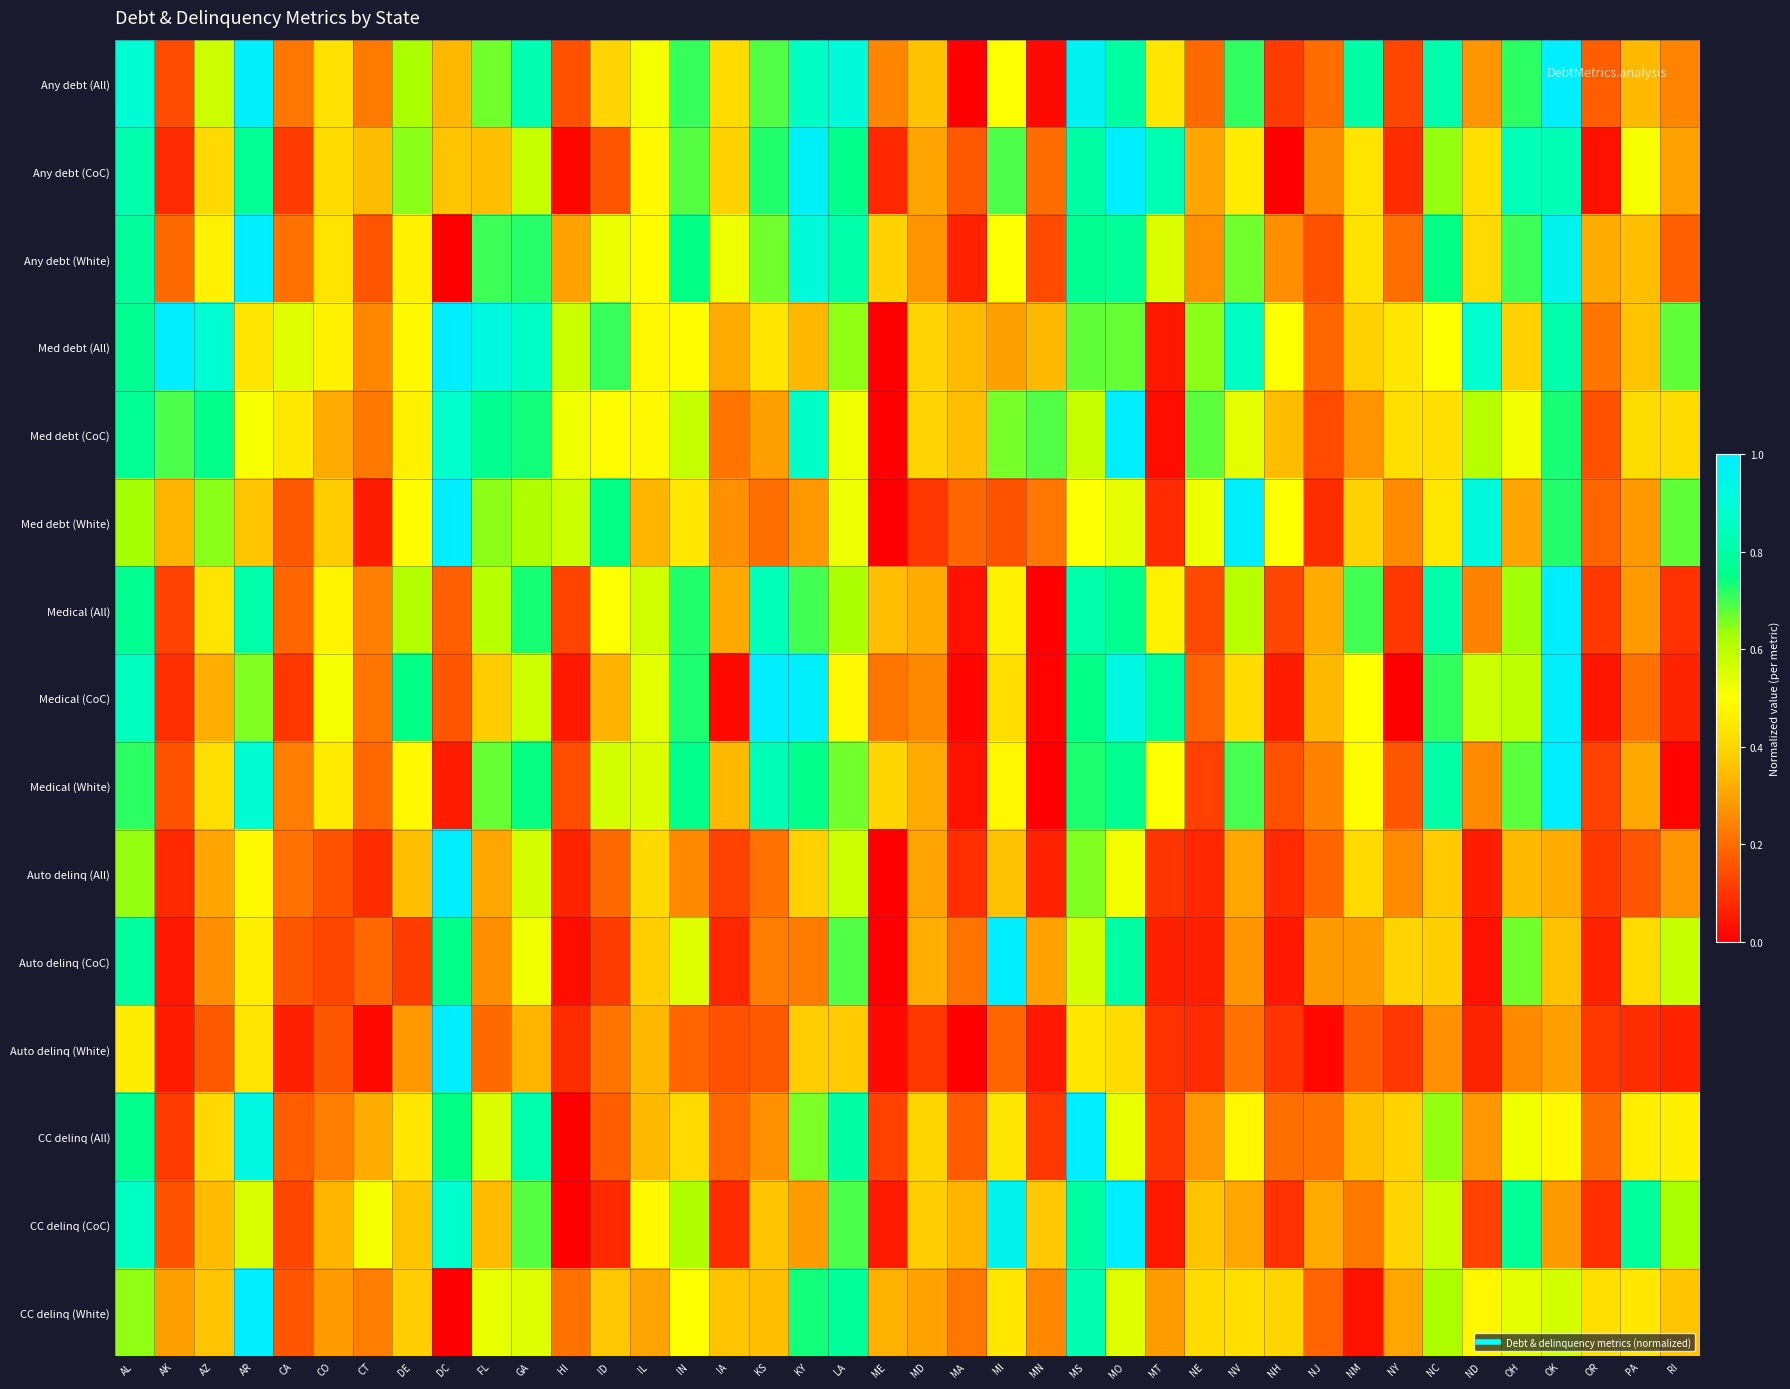

Reading left to right, what are all the values shown in this chart?

Any debt (All): AL=0.9	AK=0.1	AZ=0.6	AR=1.0	CA=0.2	CO=0.4	CT=0.2	DE=0.6	DC=0.3	FL=0.7	GA=0.8	HI=0.1	ID=0.4	IL=0.5	IN=0.7	IA=0.4	KS=0.7	KY=0.9	LA=0.9	ME=0.2	MD=0.4	MA=0.0	MI=0.5	MN=0.0	MS=1.0	MO=0.8	MT=0.4	NE=0.2	NV=0.7	NH=0.1	NJ=0.2	NM=0.8	NY=0.1	NC=0.8	ND=0.3	OH=0.7	OK=1.0	OR=0.2	PA=0.3	RI=0.2
Any debt (CoC): AL=0.8	AK=0.1	AZ=0.4	AR=0.8	CA=0.1	CO=0.4	CT=0.3	DE=0.6	DC=0.4	FL=0.4	GA=0.6	HI=0.0	ID=0.2	IL=0.5	IN=0.7	IA=0.4	KS=0.7	KY=1.0	LA=0.8	ME=0.1	MD=0.3	MA=0.2	MI=0.7	MN=0.2	MS=0.8	MO=1.0	MT=0.8	NE=0.3	NV=0.5	NH=0.0	NJ=0.3	NM=0.4	NY=0.1	NC=0.6	ND=0.4	OH=0.8	OK=0.8	OR=0.0	PA=0.5	RI=0.3
Any debt (White): AL=0.8	AK=0.2	AZ=0.5	AR=1.0	CA=0.2	CO=0.4	CT=0.2	DE=0.5	DC=0.0	FL=0.7	GA=0.7	HI=0.3	ID=0.5	IL=0.5	IN=0.7	IA=0.5	KS=0.7	KY=0.9	LA=0.8	ME=0.4	MD=0.3	MA=0.1	MI=0.5	MN=0.1	MS=0.8	MO=0.8	MT=0.6	NE=0.3	NV=0.7	NH=0.3	NJ=0.2	NM=0.4	NY=0.2	NC=0.7	ND=0.4	OH=0.7	OK=1.0	OR=0.3	PA=0.4	RI=0.2
Med debt (All): AL=0.8	AK=1.0	AZ=0.9	AR=0.4	CA=0.5	CO=0.5	CT=0.3	DE=0.5	DC=1.0	FL=0.9	GA=0.9	HI=0.6	ID=0.7	IL=0.5	IN=0.5	IA=0.3	KS=0.4	KY=0.3	LA=0.6	ME=0.0	MD=0.4	MA=0.3	MI=0.3	MN=0.3	MS=0.7	MO=0.7	MT=0.0	NE=0.6	NV=0.9	NH=0.5	NJ=0.2	NM=0.4	NY=0.4	NC=0.5	ND=0.9	OH=0.4	OK=0.8	OR=0.2	PA=0.4	RI=0.7
Med debt (CoC): AL=0.8	AK=0.7	AZ=0.8	AR=0.5	CA=0.4	CO=0.3	CT=0.2	DE=0.5	DC=0.9	FL=0.8	GA=0.7	HI=0.5	ID=0.5	IL=0.5	IN=0.6	IA=0.2	KS=0.3	KY=0.9	LA=0.5	ME=0.0	MD=0.4	MA=0.4	MI=0.7	MN=0.7	MS=0.6	MO=1.0	MT=0.0	NE=0.7	NV=0.5	NH=0.3	NJ=0.1	NM=0.3	NY=0.4	NC=0.4	ND=0.6	OH=0.5	OK=0.7	OR=0.1	PA=0.4	RI=0.4
Med debt (White): AL=0.6	AK=0.3	AZ=0.6	AR=0.4	CA=0.2	CO=0.4	CT=0.1	DE=0.5	DC=1.0	FL=0.6	GA=0.6	HI=0.6	ID=0.7	IL=0.3	IN=0.4	IA=0.3	KS=0.2	KY=0.3	LA=0.5	ME=0.0	MD=0.1	MA=0.2	MI=0.2	MN=0.2	MS=0.5	MO=0.5	MT=0.1	NE=0.5	NV=1.0	NH=0.5	NJ=0.1	NM=0.4	NY=0.3	NC=0.4	ND=0.9	OH=0.3	OK=0.7	OR=0.2	PA=0.3	RI=0.7
Medical (All): AL=0.8	AK=0.1	AZ=0.4	AR=0.8	CA=0.2	CO=0.5	CT=0.2	DE=0.6	DC=0.2	FL=0.6	GA=0.7	HI=0.1	ID=0.5	IL=0.6	IN=0.7	IA=0.3	KS=0.8	KY=0.7	LA=0.6	ME=0.4	MD=0.3	MA=0.0	MI=0.5	MN=0.0	MS=0.8	MO=0.8	MT=0.5	NE=0.1	NV=0.6	NH=0.1	NJ=0.3	NM=0.7	NY=0.1	NC=0.8	ND=0.2	OH=0.6	OK=1.0	OR=0.1	PA=0.3	RI=0.1
Medical (CoC): AL=0.9	AK=0.1	AZ=0.3	AR=0.7	CA=0.1	CO=0.5	CT=0.2	DE=0.7	DC=0.2	FL=0.4	GA=0.6	HI=0.0	ID=0.3	IL=0.5	IN=0.7	IA=0.0	KS=1.0	KY=1.0	LA=0.5	ME=0.2	MD=0.3	MA=0.0	MI=0.4	MN=0.0	MS=0.7	MO=0.9	MT=0.8	NE=0.2	NV=0.4	NH=0.1	NJ=0.3	NM=0.5	NY=0.0	NC=0.7	ND=0.6	OH=0.6	OK=1.0	OR=0.0	PA=0.2	RI=0.1
Medical (White): AL=0.7	AK=0.2	AZ=0.4	AR=0.9	CA=0.2	CO=0.5	CT=0.2	DE=0.5	DC=0.1	FL=0.7	GA=0.7	HI=0.1	ID=0.6	IL=0.6	IN=0.8	IA=0.3	KS=0.8	KY=0.8	LA=0.7	ME=0.4	MD=0.3	MA=0.0	MI=0.5	MN=0.0	MS=0.7	MO=0.8	MT=0.5	NE=0.1	NV=0.7	NH=0.2	NJ=0.2	NM=0.5	NY=0.2	NC=0.8	ND=0.3	OH=0.7	OK=1.0	OR=0.1	PA=0.3	RI=0.0
Auto delinq (All): AL=0.6	AK=0.1	AZ=0.3	AR=0.5	CA=0.2	CO=0.2	CT=0.1	DE=0.4	DC=1.0	FL=0.3	GA=0.6	HI=0.1	ID=0.2	IL=0.4	IN=0.3	IA=0.1	KS=0.2	KY=0.4	LA=0.6	ME=0.0	MD=0.3	MA=0.1	MI=0.4	MN=0.1	MS=0.7	MO=0.5	MT=0.1	NE=0.1	NV=0.3	NH=0.1	NJ=0.2	NM=0.4	NY=0.3	NC=0.4	ND=0.1	OH=0.3	OK=0.3	OR=0.1	PA=0.2	RI=0.3
Auto delinq (CoC): AL=0.8	AK=0.0	AZ=0.3	AR=0.5	CA=0.2	CO=0.1	CT=0.2	DE=0.1	DC=0.8	FL=0.3	GA=0.5	HI=0.0	ID=0.1	IL=0.4	IN=0.5	IA=0.1	KS=0.2	KY=0.2	LA=0.7	ME=0.0	MD=0.3	MA=0.2	MI=1.0	MN=0.3	MS=0.6	MO=0.8	MT=0.1	NE=0.1	NV=0.3	NH=0.0	NJ=0.3	NM=0.3	NY=0.4	NC=0.4	ND=0.0	OH=0.7	OK=0.4	OR=0.1	PA=0.4	RI=0.6
Auto delinq (White): AL=0.5	AK=0.1	AZ=0.2	AR=0.4	CA=0.1	CO=0.2	CT=0.0	DE=0.3	DC=1.0	FL=0.2	GA=0.3	HI=0.1	ID=0.2	IL=0.3	IN=0.2	IA=0.1	KS=0.2	KY=0.4	LA=0.4	ME=0.0	MD=0.1	MA=0.0	MI=0.2	MN=0.0	MS=0.4	MO=0.4	MT=0.1	NE=0.1	NV=0.2	NH=0.1	NJ=0.0	NM=0.2	NY=0.1	NC=0.3	ND=0.1	OH=0.3	OK=0.3	OR=0.1	PA=0.1	RI=0.1
CC delinq (All): AL=0.8	AK=0.1	AZ=0.4	AR=0.9	CA=0.2	CO=0.2	CT=0.3	DE=0.4	DC=0.7	FL=0.6	GA=0.8	HI=0.0	ID=0.2	IL=0.3	IN=0.4	IA=0.2	KS=0.3	KY=0.7	LA=0.8	ME=0.1	MD=0.4	MA=0.2	MI=0.4	MN=0.1	MS=1.0	MO=0.5	MT=0.1	NE=0.3	NV=0.5	NH=0.2	NJ=0.2	NM=0.4	NY=0.4	NC=0.6	ND=0.3	OH=0.5	OK=0.5	OR=0.2	PA=0.5	RI=0.5
CC delinq (CoC): AL=0.9	AK=0.2	AZ=0.3	AR=0.6	CA=0.1	CO=0.3	CT=0.5	DE=0.4	DC=0.9	FL=0.3	GA=0.7	HI=0.0	ID=0.1	IL=0.5	IN=0.6	IA=0.1	KS=0.4	KY=0.3	LA=0.7	ME=0.1	MD=0.4	MA=0.3	MI=1.0	MN=0.4	MS=0.8	MO=1.0	MT=0.0	NE=0.4	NV=0.3	NH=0.1	NJ=0.3	NM=0.2	NY=0.4	NC=0.6	ND=0.1	OH=0.8	OK=0.3	OR=0.1	PA=0.8	RI=0.6
CC delinq (White): AL=0.6	AK=0.3	AZ=0.4	AR=1.0	CA=0.2	CO=0.3	CT=0.2	DE=0.4	DC=0.0	FL=0.5	GA=0.5	HI=0.2	ID=0.4	IL=0.3	IN=0.5	IA=0.4	KS=0.4	KY=0.7	LA=0.8	ME=0.3	MD=0.3	MA=0.2	MI=0.4	MN=0.3	MS=0.8	MO=0.5	MT=0.3	NE=0.4	NV=0.4	NH=0.4	NJ=0.2	NM=0.0	NY=0.3	NC=0.6	ND=0.5	OH=0.5	OK=0.6	OR=0.4	PA=0.4	RI=0.4